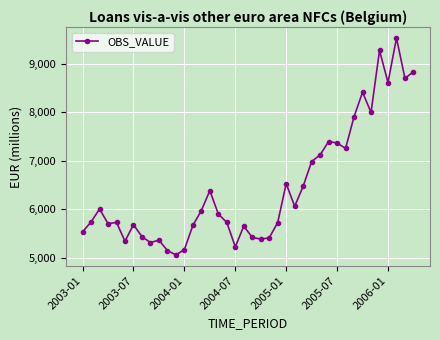

What is the sum of all values?

258123